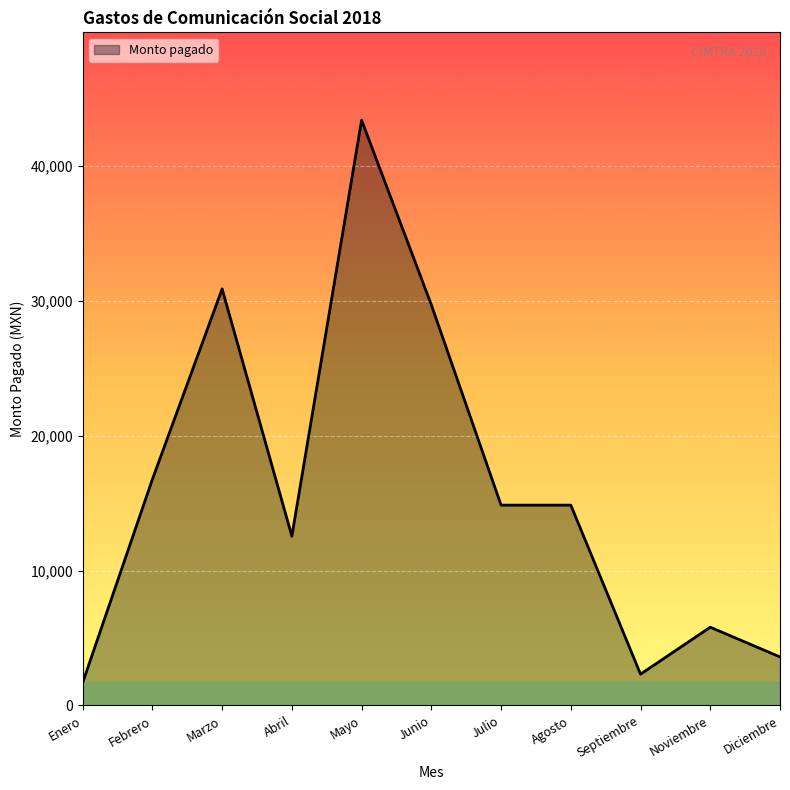

Does the chart display data point markers on the line(s)?

No